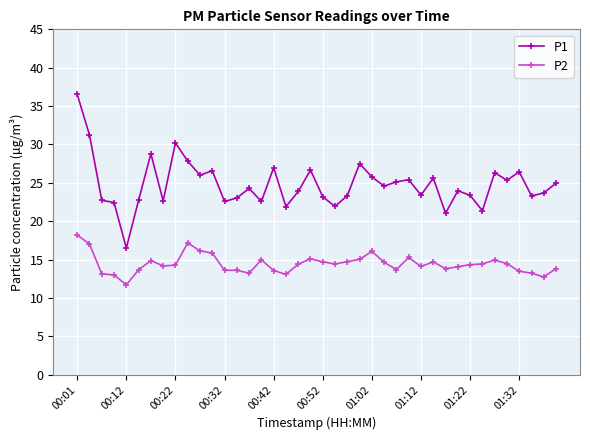

What is the value of the P1 point at the 23rd from the left?

23.3